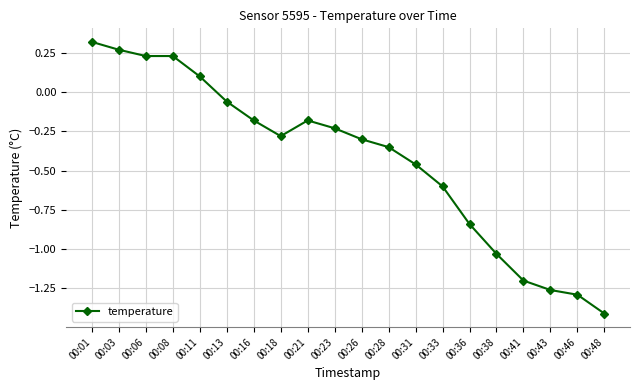

Where is the data nearest to the value 0?

00:13